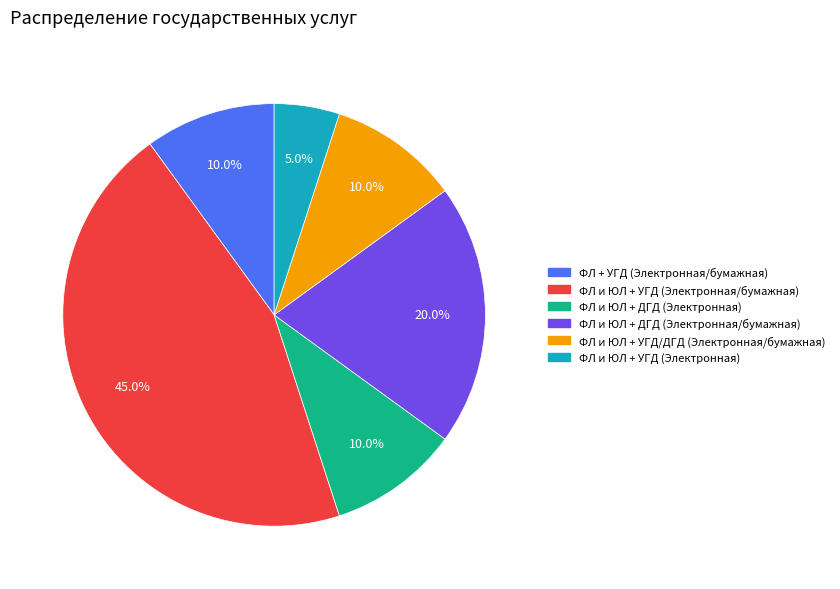

Count the number of slices in the pie.

6